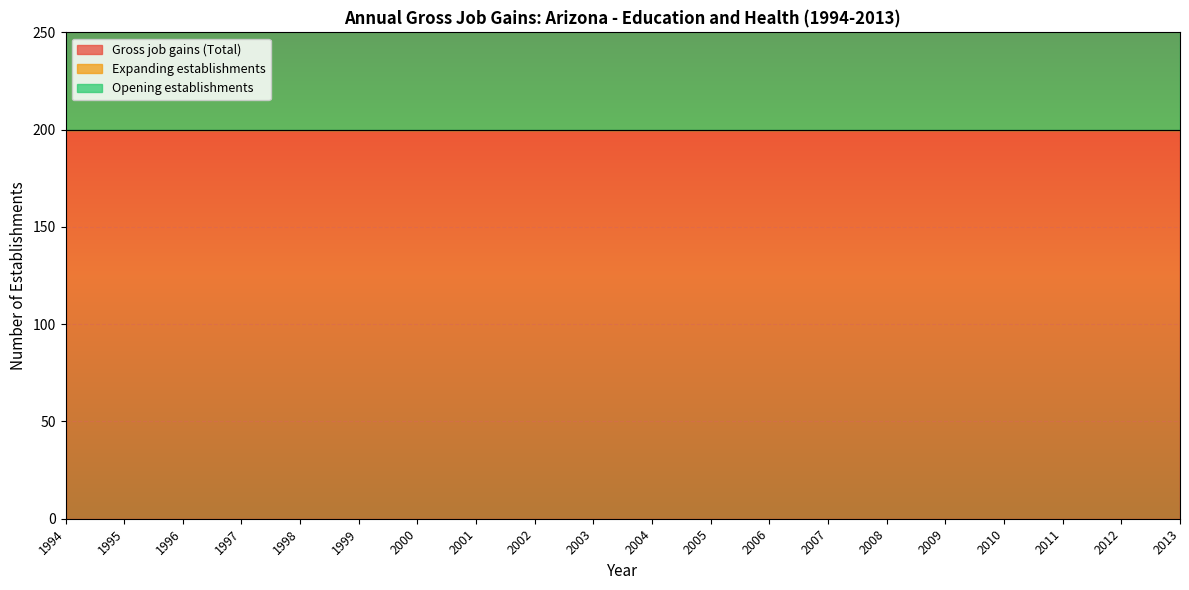

At 1998, list the series in order from smallest to largest.

Expanding establishments, Gross job gains (Total), Opening establishments